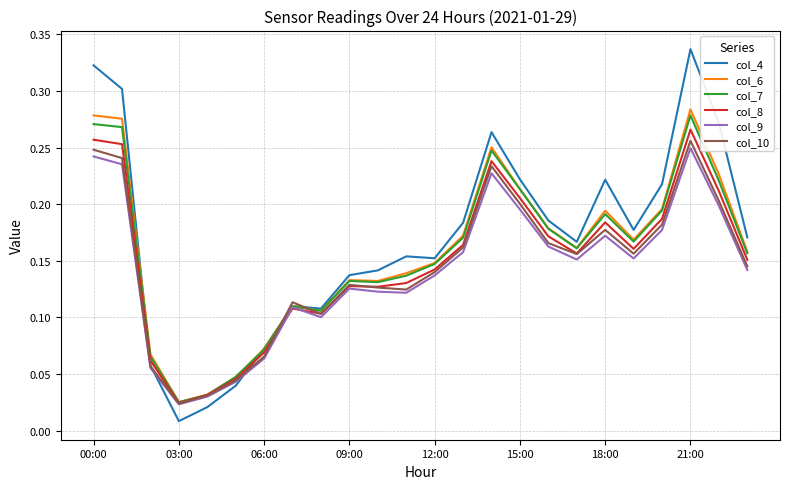

What are all the series names shown in the legend?

col_4, col_6, col_7, col_8, col_9, col_10